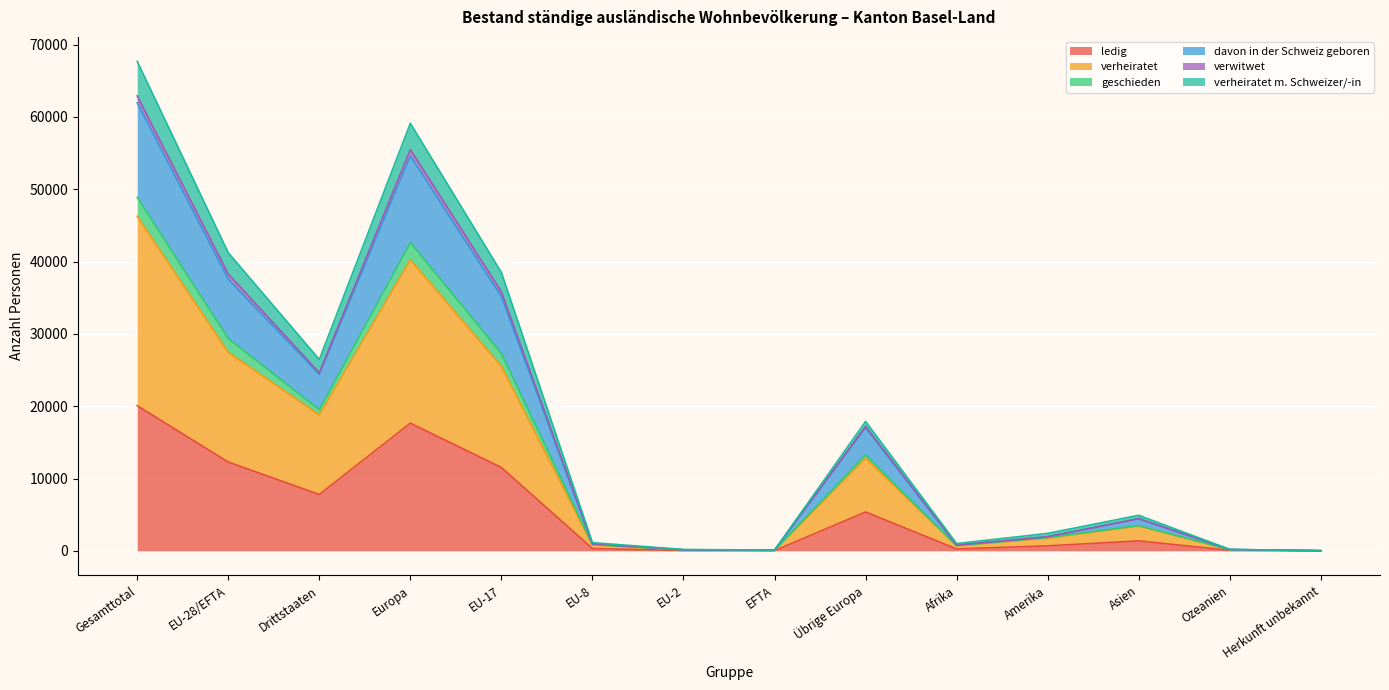

What are all the series names shown in the legend?

ledig, verheiratet, geschieden, davon in der Schweiz geboren, verwitwet, verheiratet m. Schweizer/-in